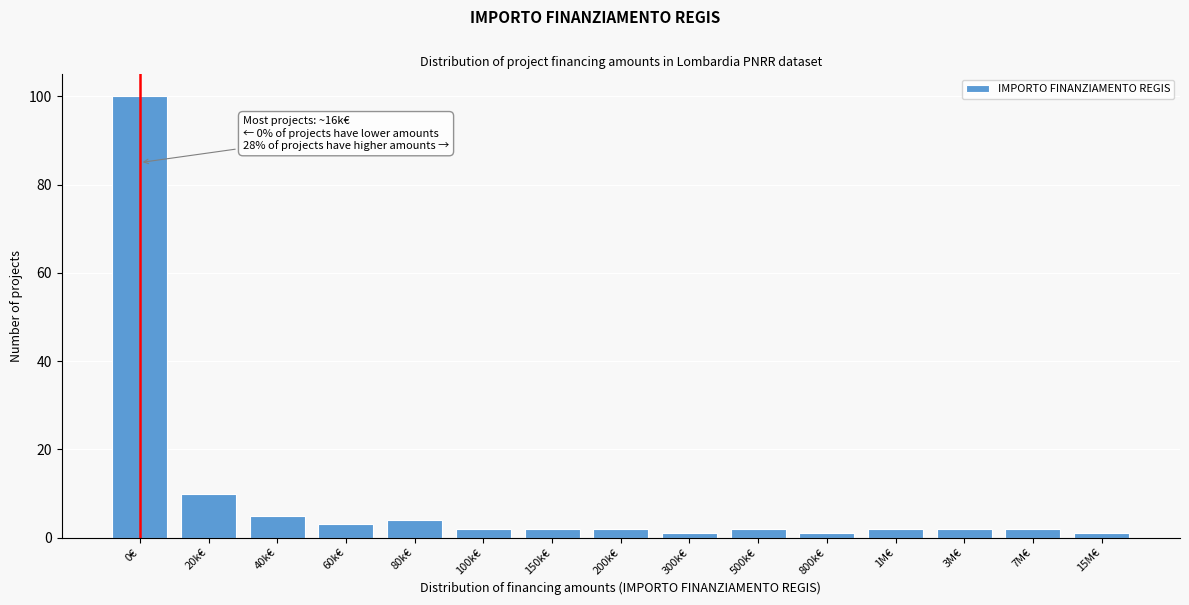

Reading right to left, list all the values displayed in this chart.

1	2	2	2	1	2	1	2	2	2	4	3	5	10	100